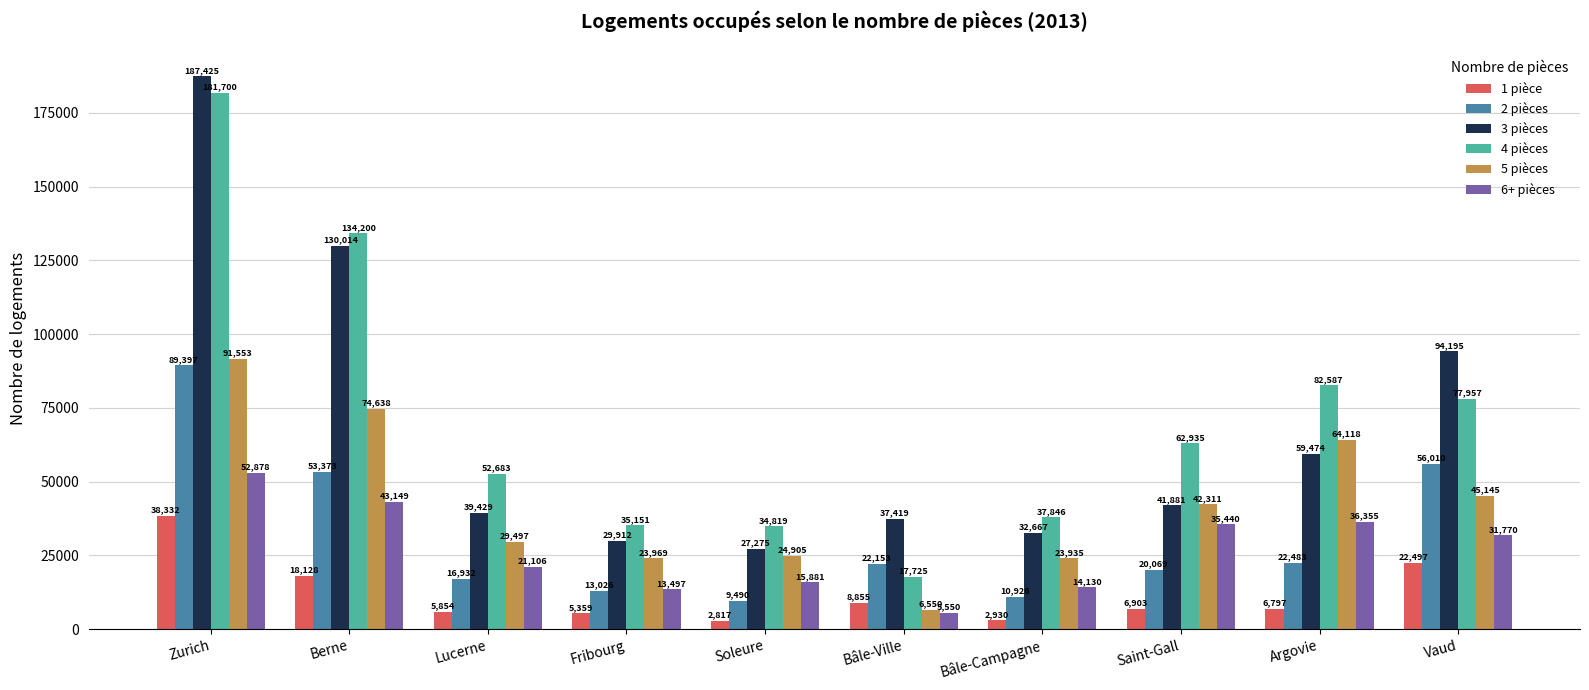

What is the total value across all series at Saint-Gall?

209539